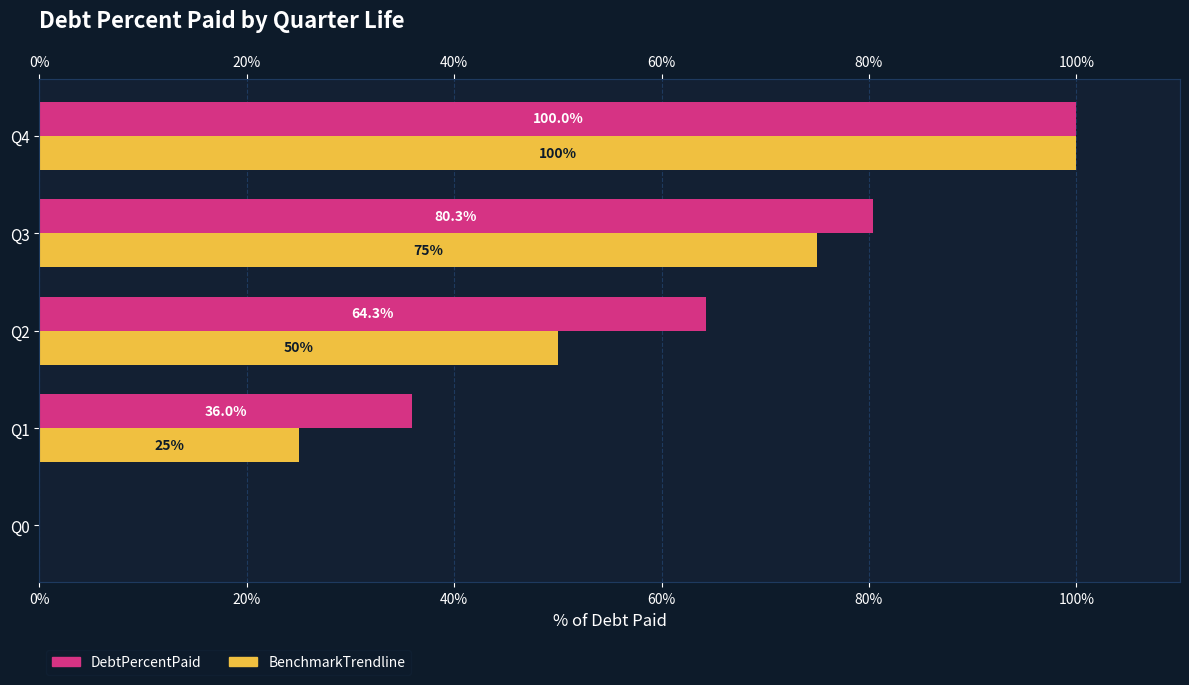

Rank the series by their maximum value, from lowest to highest.

DebtPercentPaid, BenchmarkTrendline